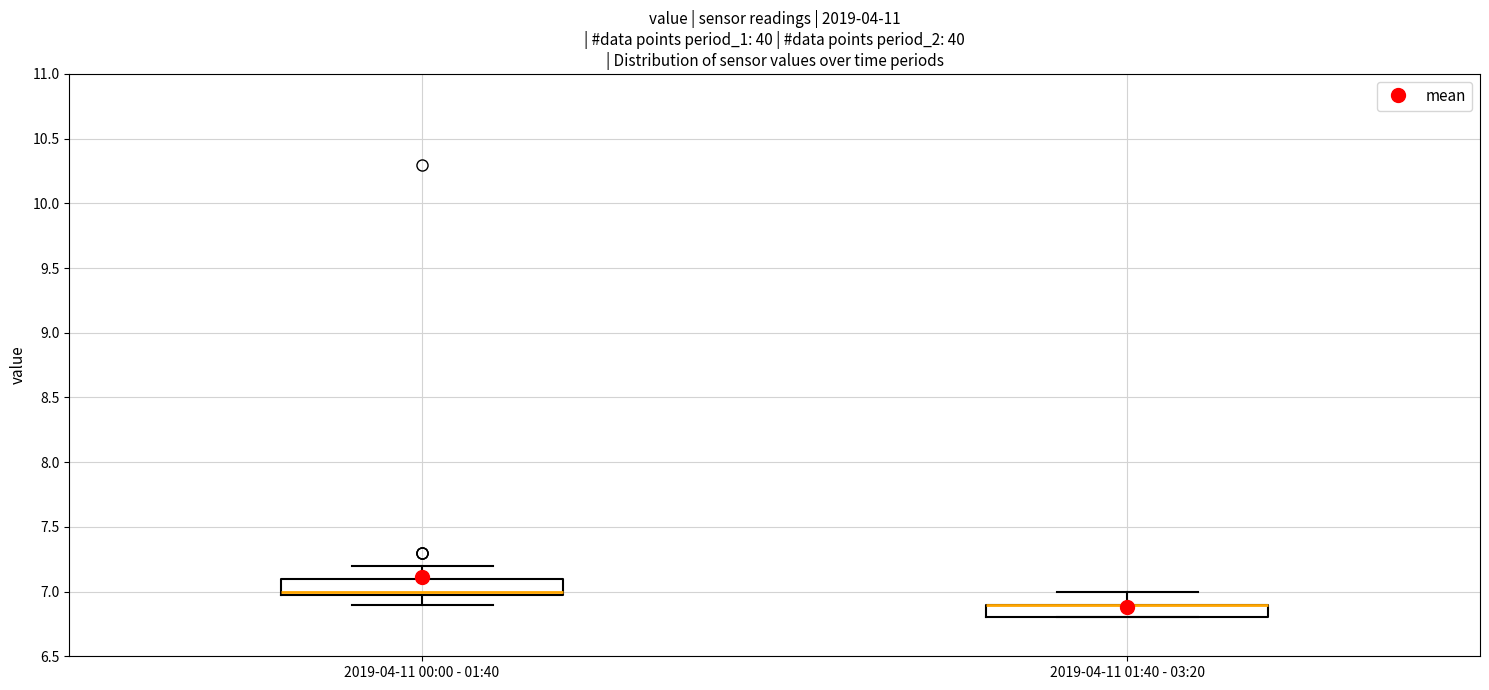

Where does the upper whisker of the box for 2019-04-11 01:40 - 03:20 end on the y-axis? The values are not printed on the chart, so give them approximately, as read against the axis.

7.0